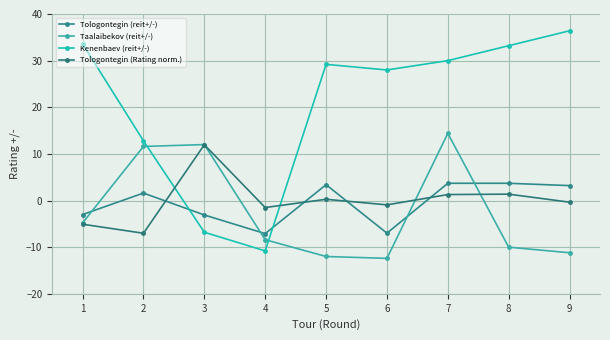

How many values in the Kenenbaev (reit+/-) series are below 29?

4